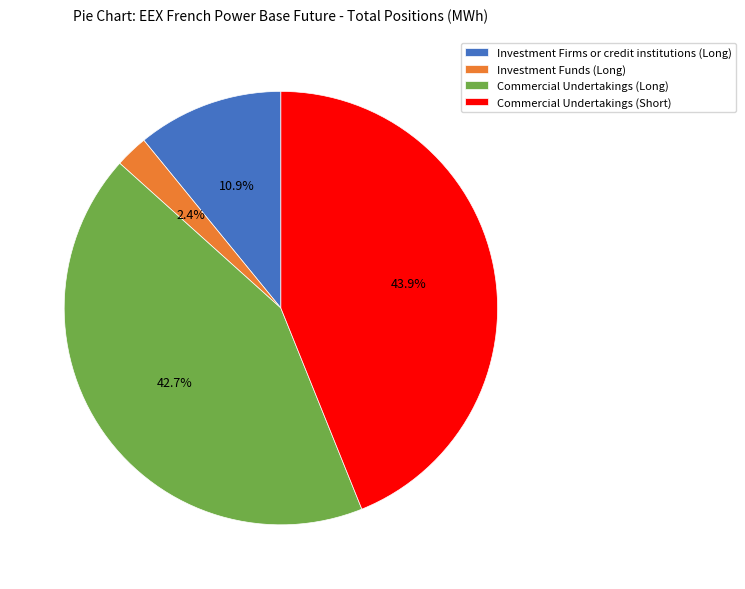

Which category has the smallest portion of the pie?

Investment Funds (Long)